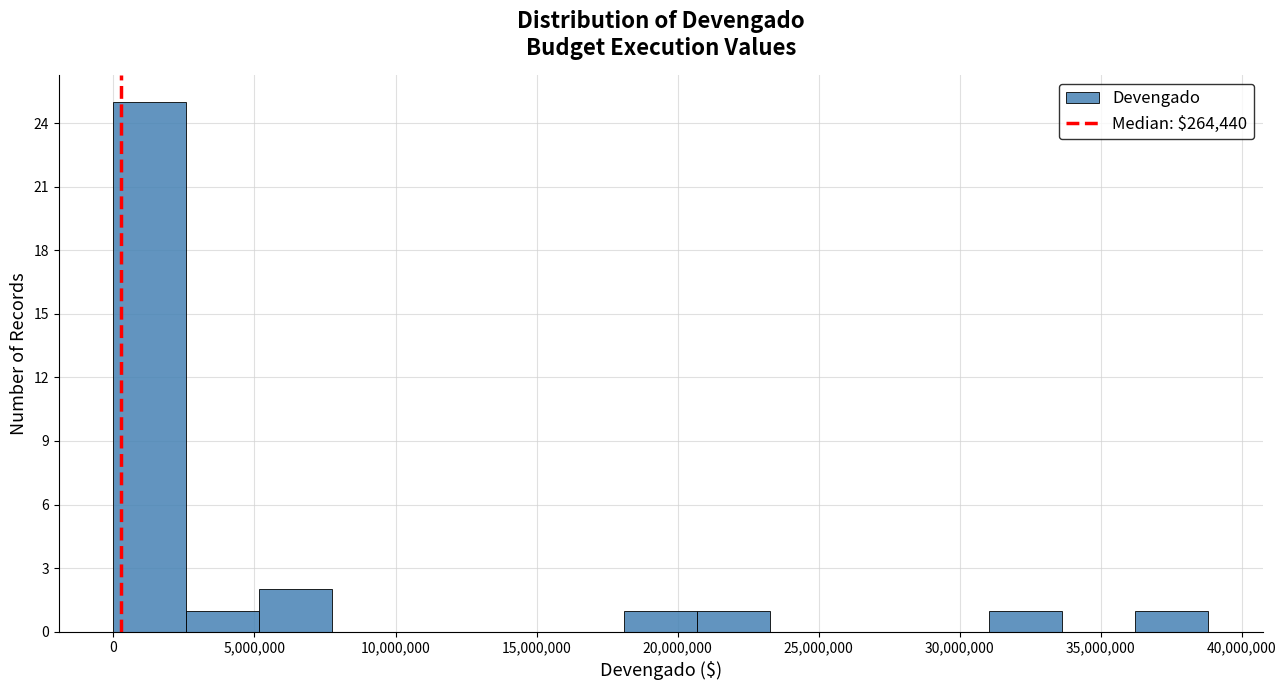

Reading left to right, list every bar in this chart as the range it spans on the x-axis followed by its height. Neither the bar edges nor the heights are printed on the chart, so give them approximately, as read against the axes.

0 to 2500000: 25
2500000 to 5000000: 1
5000000 to 8000000: 2
8000000 to 10500000: 0
10500000 to 13000000: 0
13000000 to 15500000: 0
15500000 to 18000000: 0
18000000 to 20500000: 1
20500000 to 23500000: 1
23500000 to 26000000: 0
26000000 to 28500000: 0
28500000 to 31000000: 0
31000000 to 33500000: 1
33500000 to 36000000: 0
36000000 to 39000000: 1